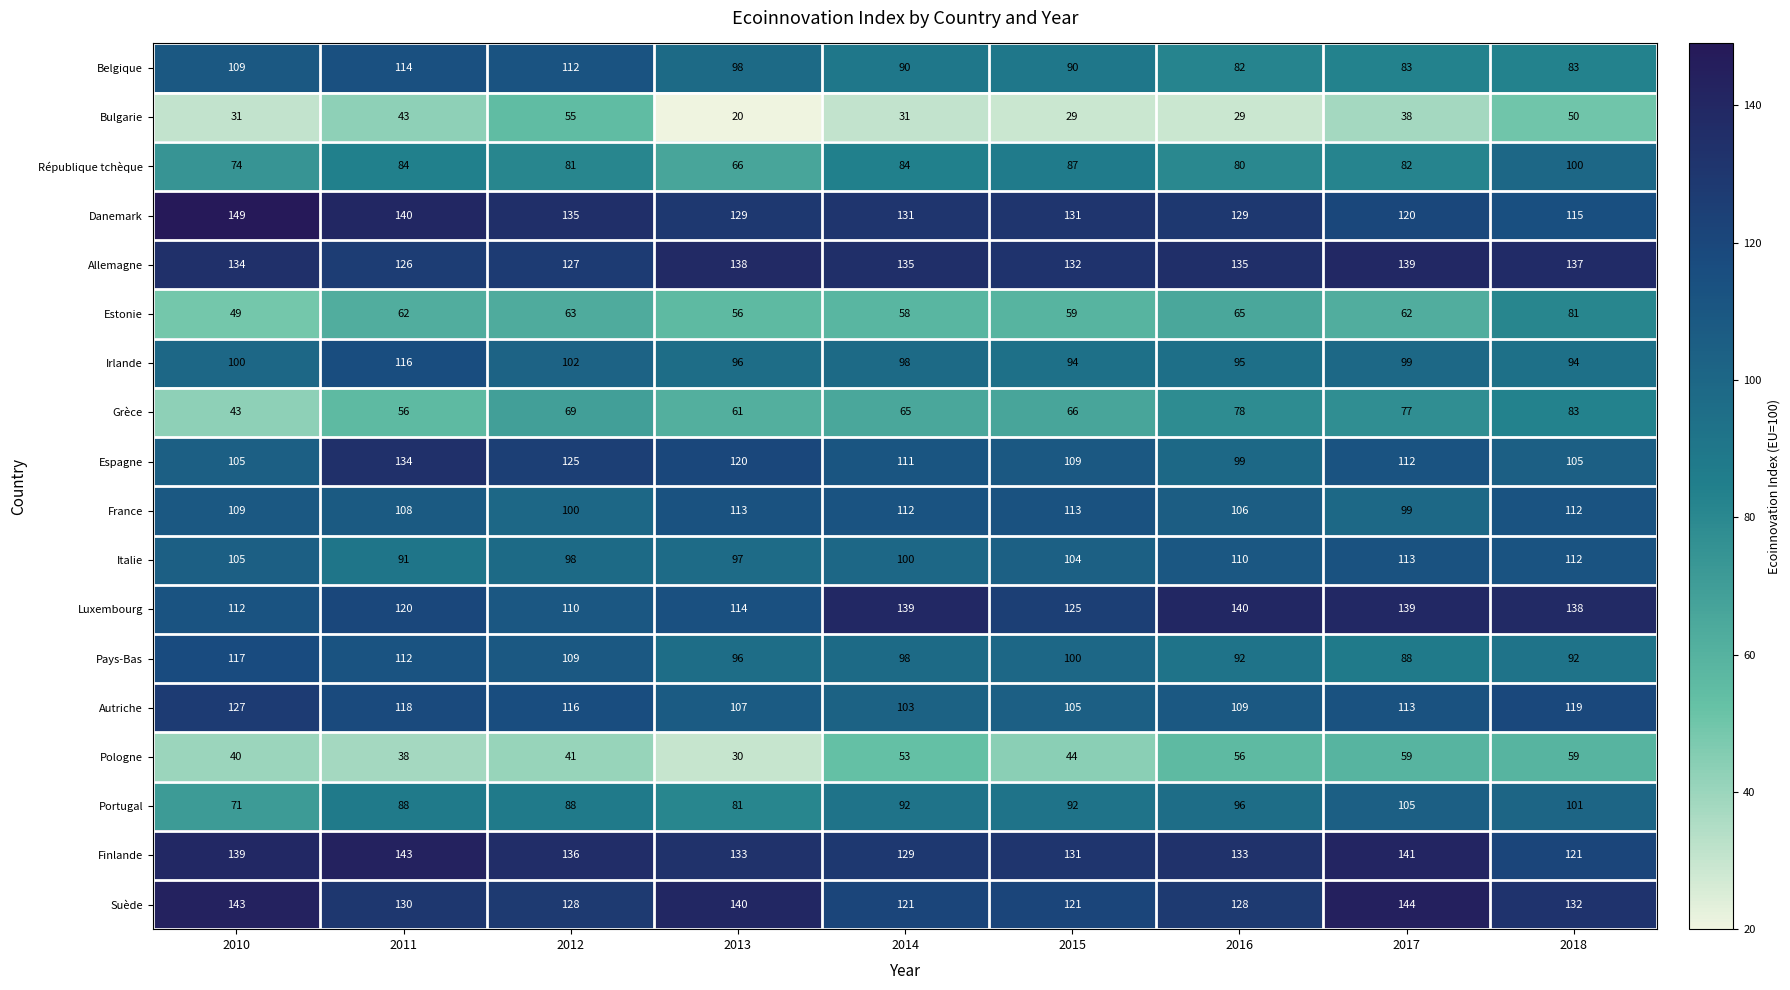

Which series changed the most between 2010 and 2018?

Grèce